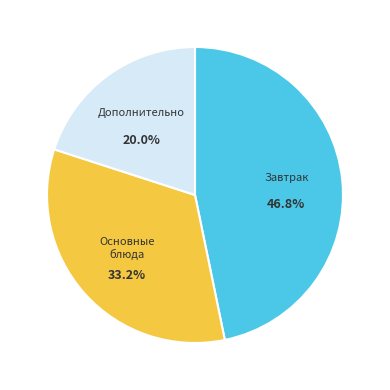

What is the smallest slice in the pie chart?

Дополнительно